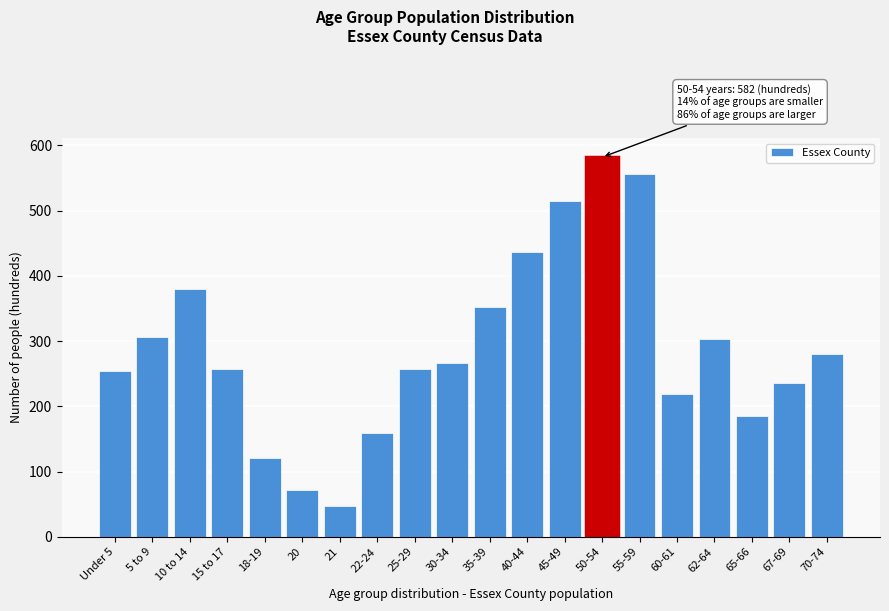

Read the value at 5 to 9.

306